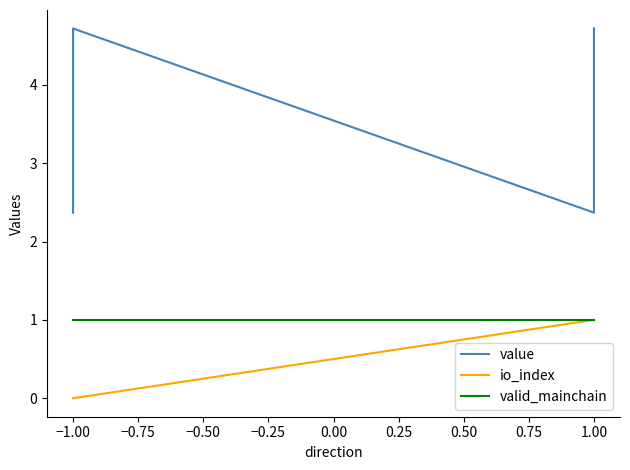

What is the label of the 2nd point from the left?

−1.00